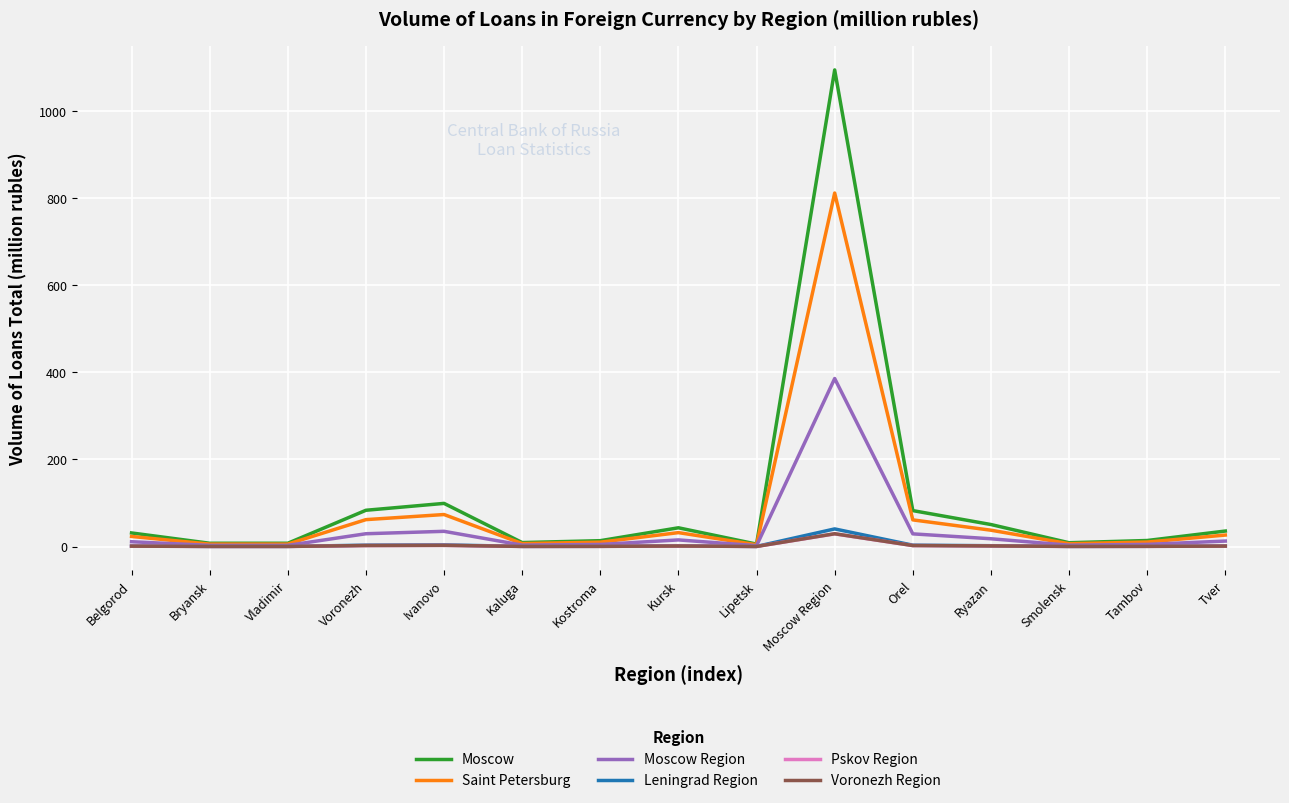

The Moscow Region series shows 227.0 at Moscow Region. True or false?

False